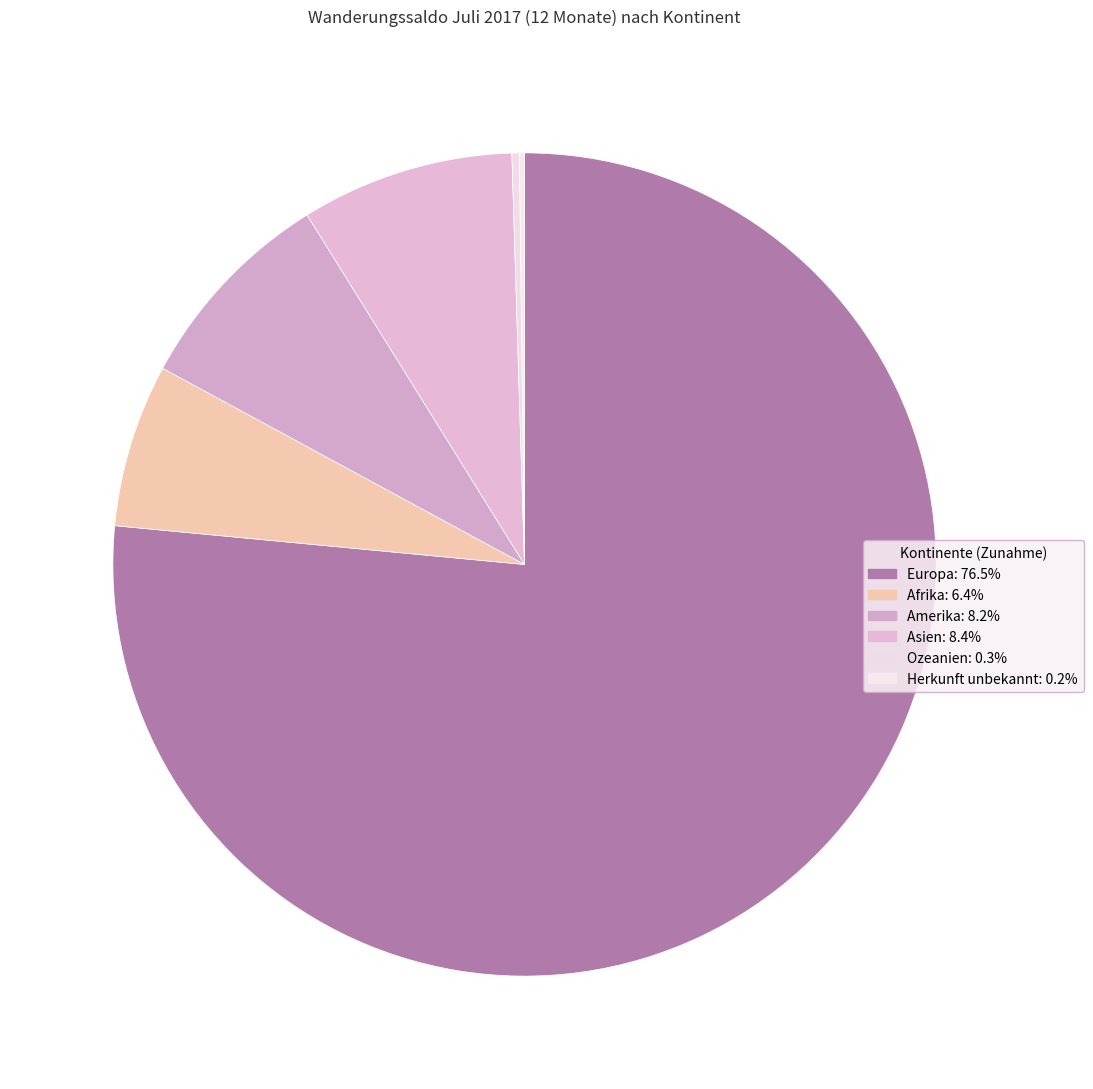

Is it true that Ozeanien is 0% of the pie?

True